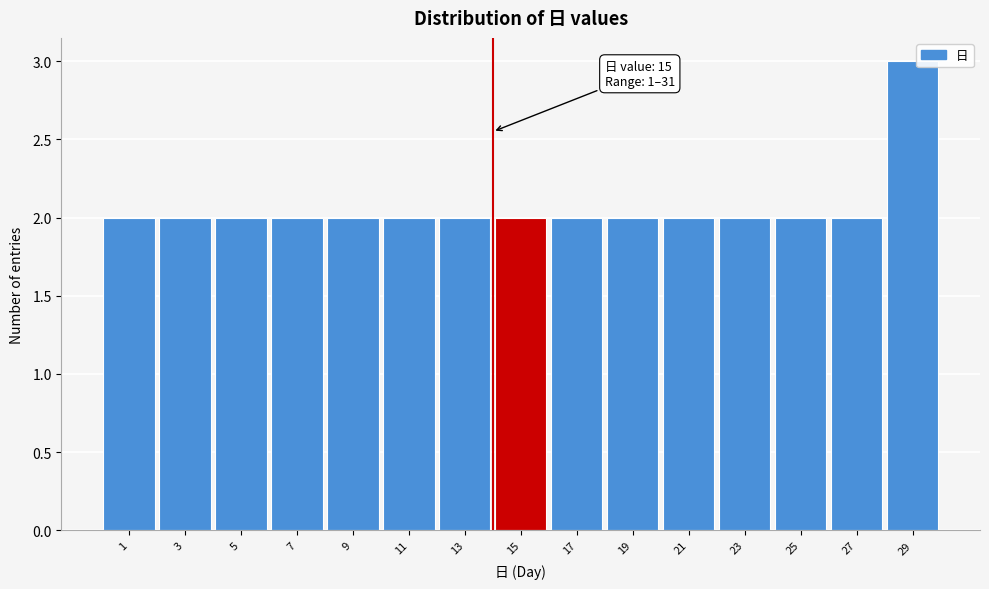

Reading left to right, transcribe all the data shown in this chart.

1=2	3=2	5=2	7=2	9=2	11=2	13=2	15=2	17=2	19=2	21=2	23=2	25=2	27=2	29=3